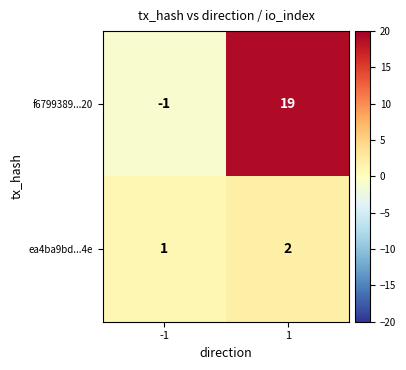

Reading left to right, transcribe all the data shown in this chart.

f6799389...20: -1=-1	1=19
ea4ba9bd...4e: -1=1	1=2